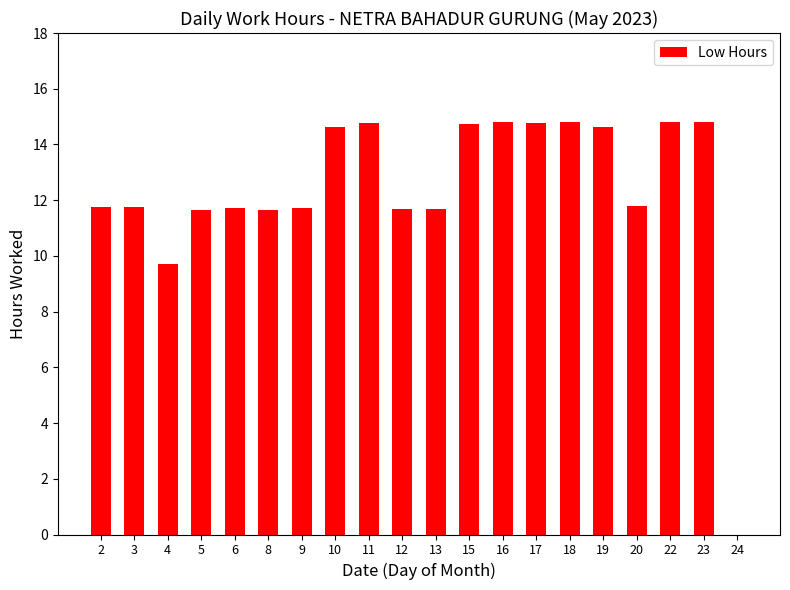

True or false: the data shows 11.6 at 5.

True